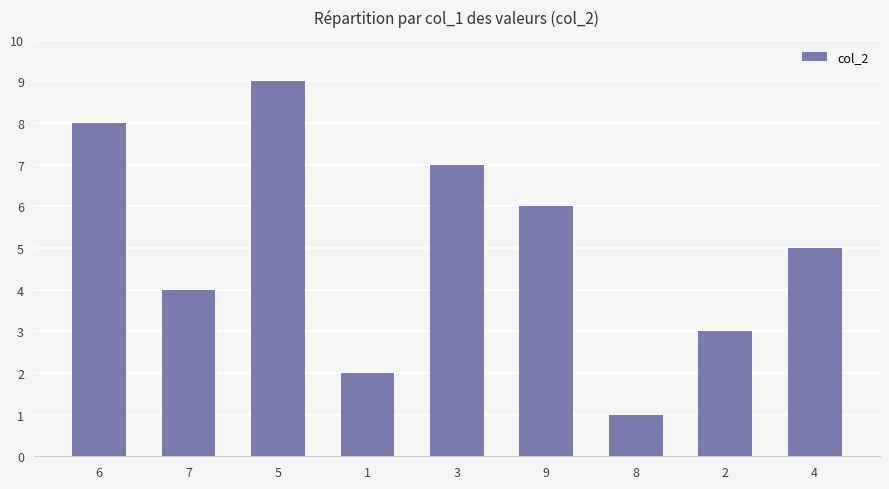

How many bars are there in total?

9